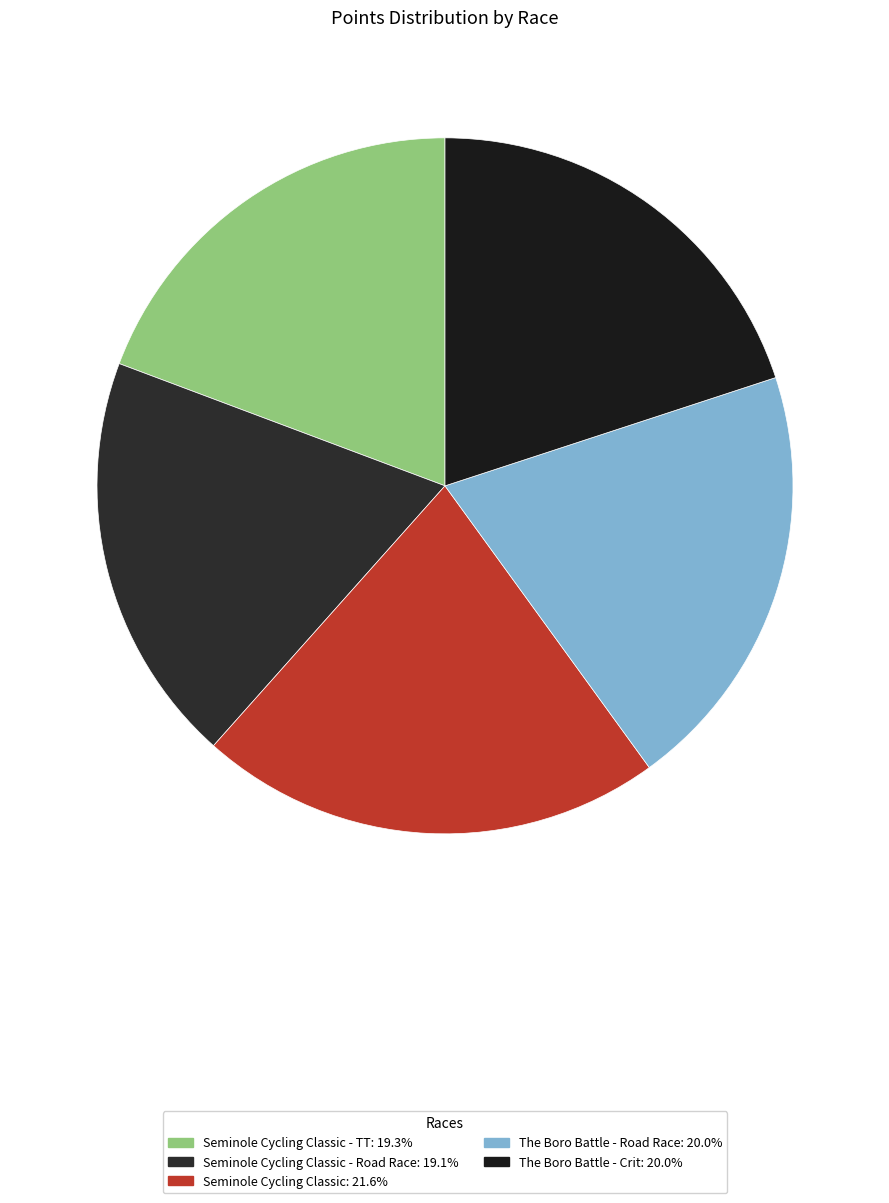

To the nearest percent, what is the difference between the largest and smallest slice percentages?

2%